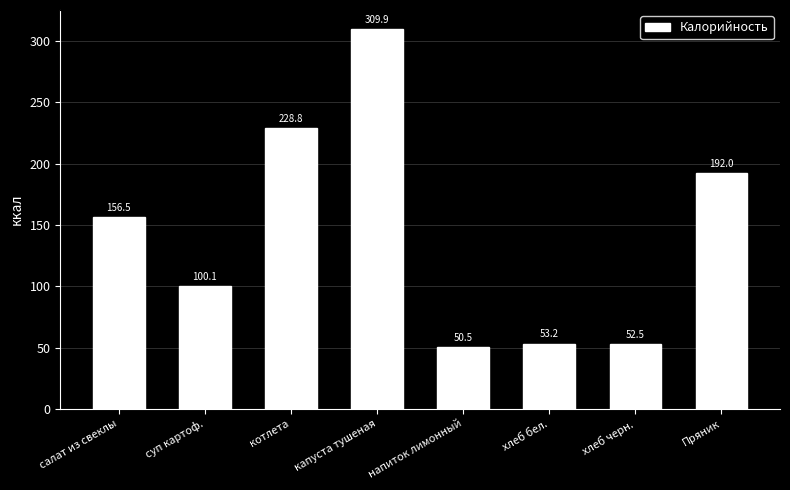

True or false: the data shows 228.8 at котлета.

True